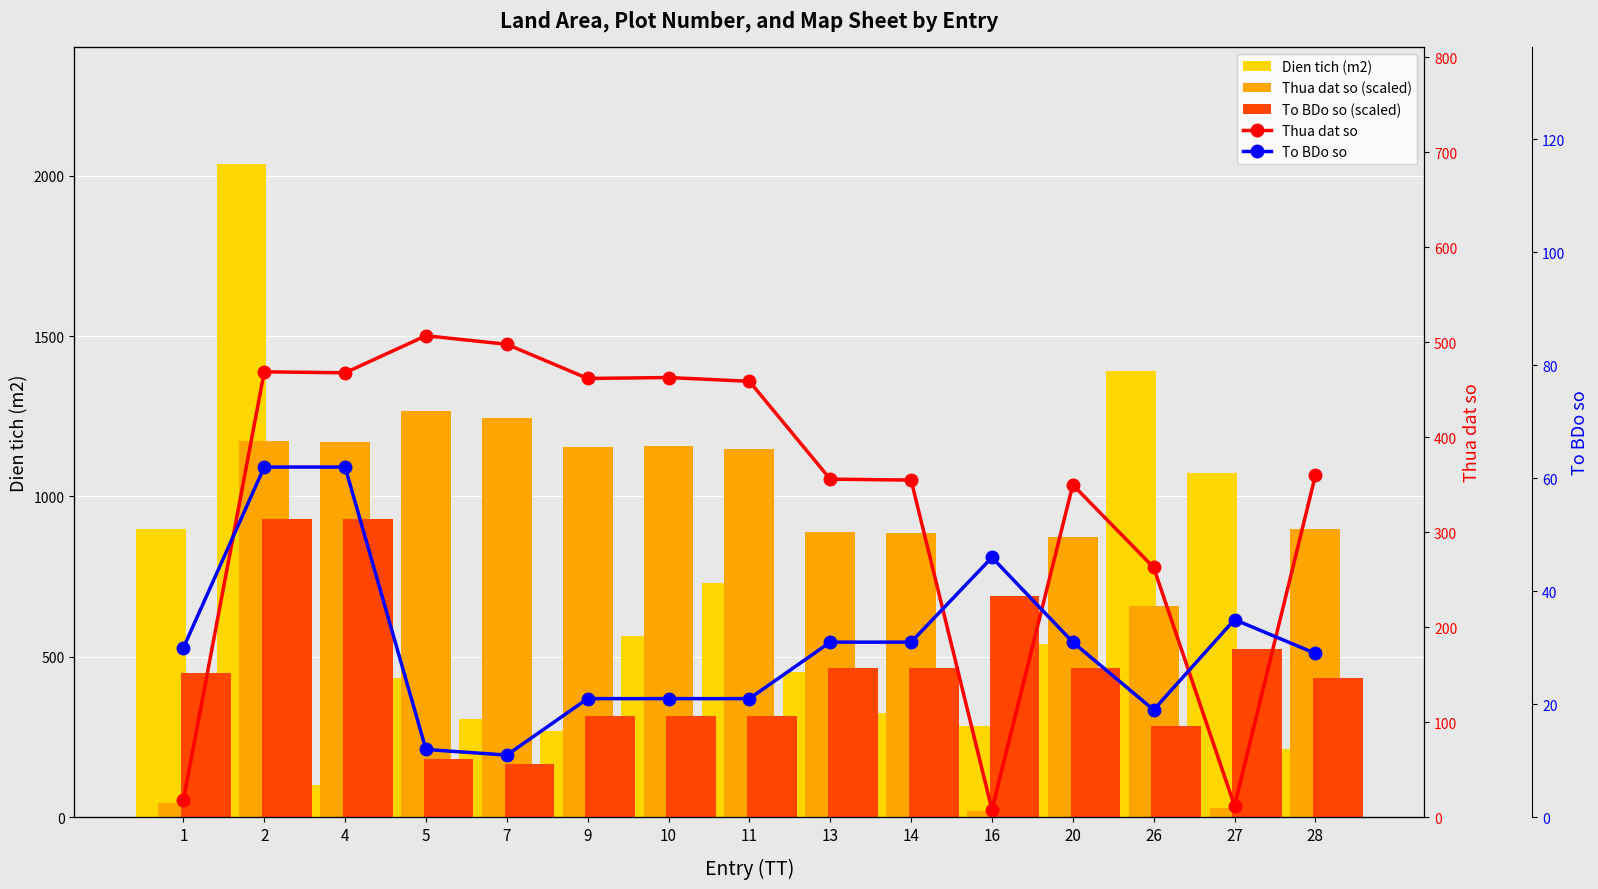

Between 1 and 26, which is larger?

26